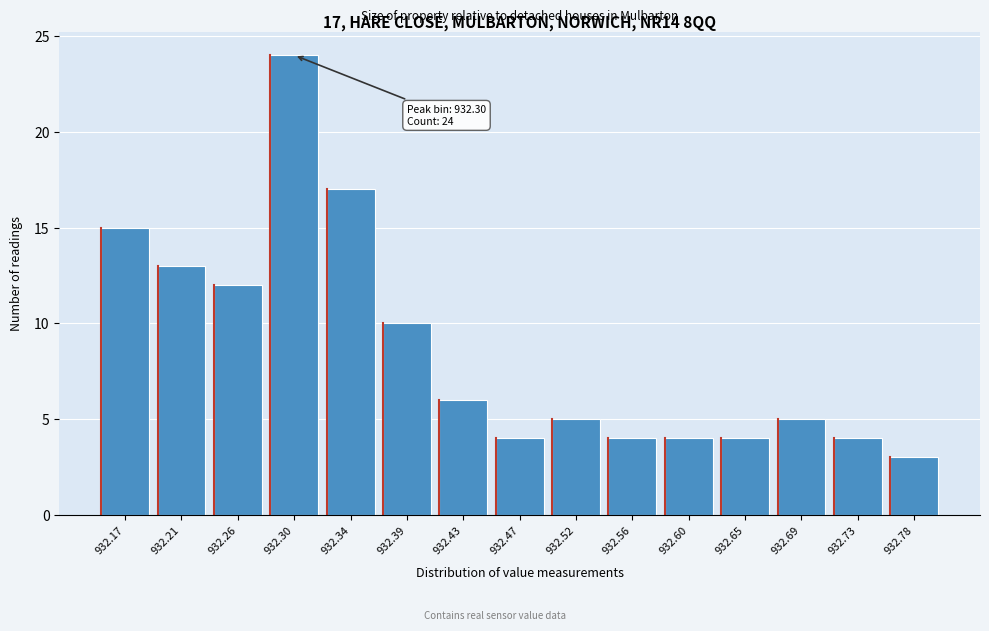

Reading right to left, what are all the values shown in this chart?

3	4	5	4	4	4	5	4	6	10	17	24	12	13	15